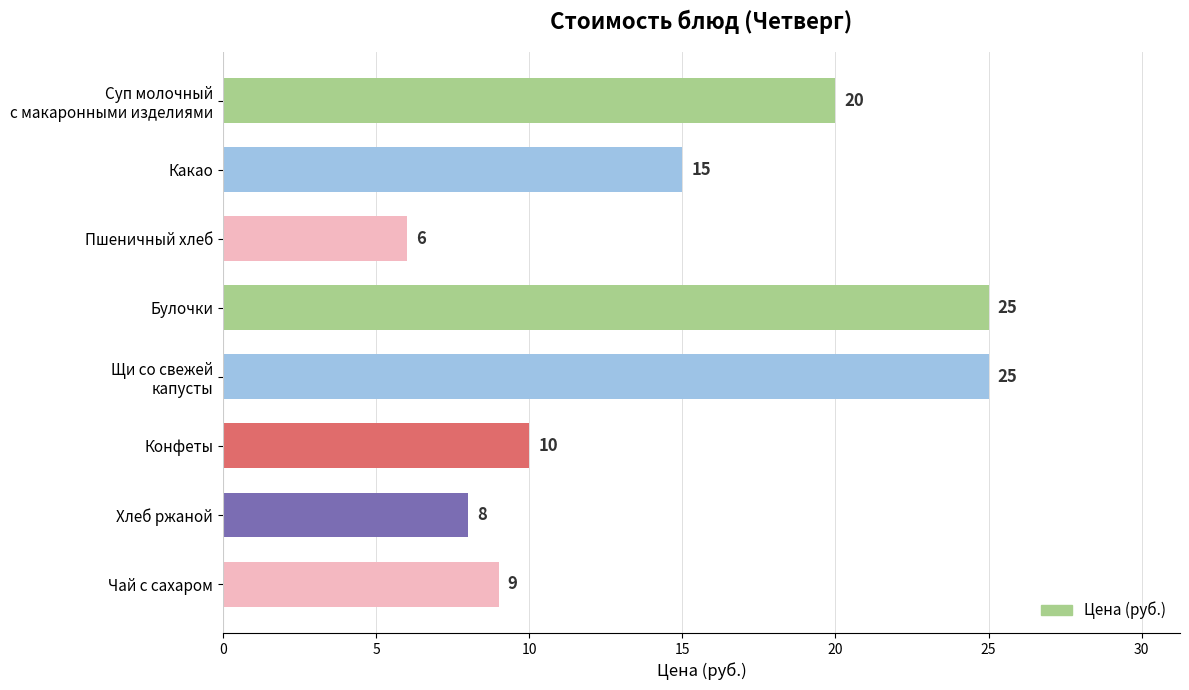

What is the approximate value at Булочки?

25